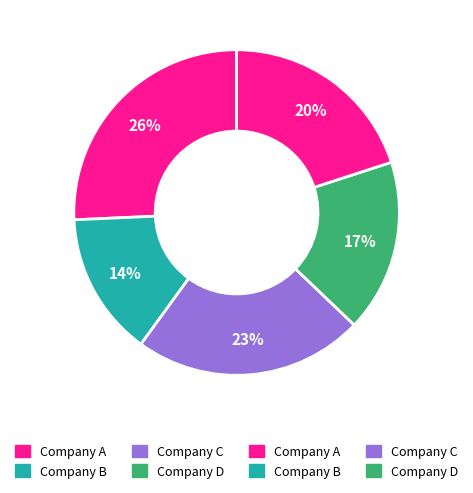

How many slices are in this pie chart?

5